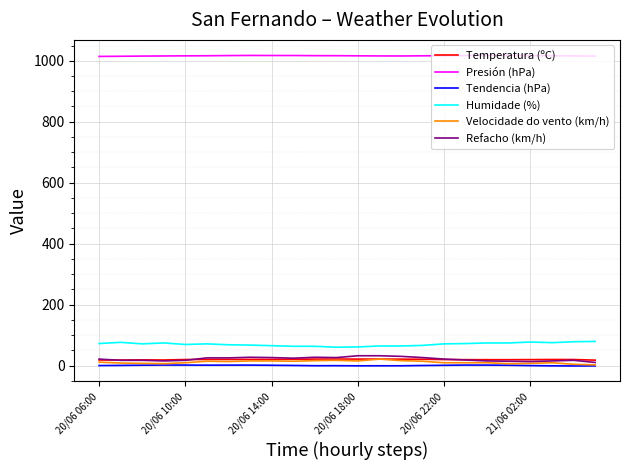

Which series has the largest total across all categories?

Presión (hPa)